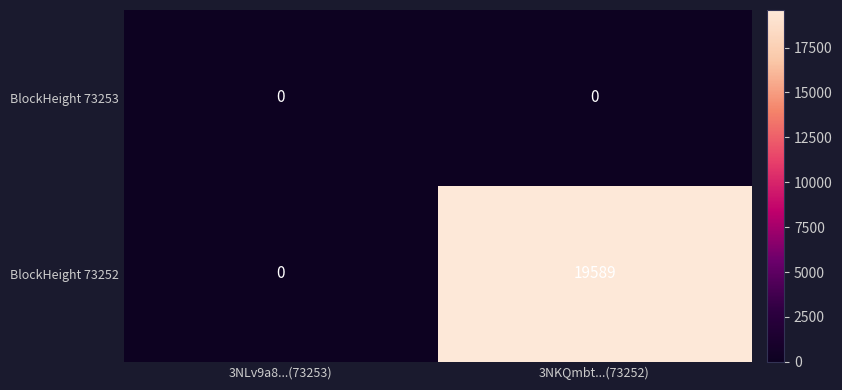

How many values in BlockHeight 73252 are above zero?

1